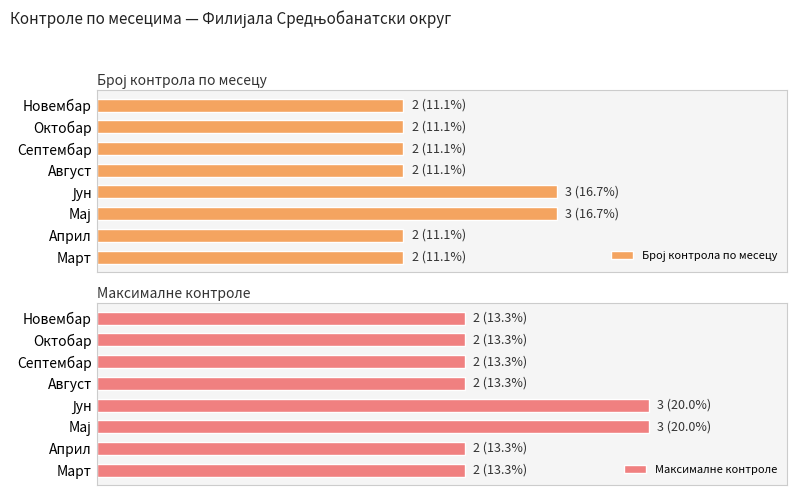

Count the number of data series in this chart.

2